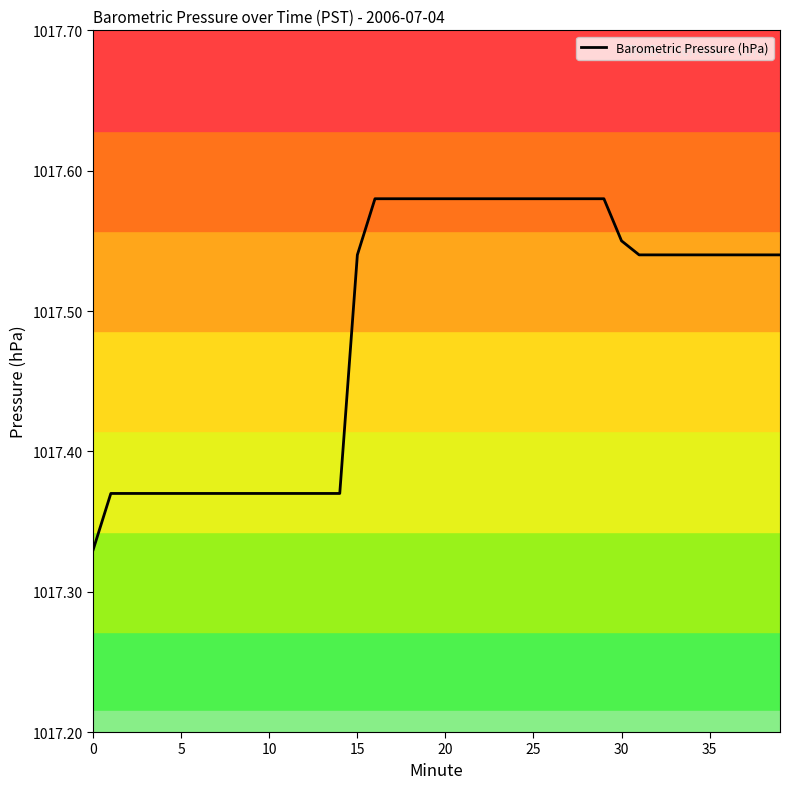

What is the ratio of the value at 39 to the value at 38?

1.0